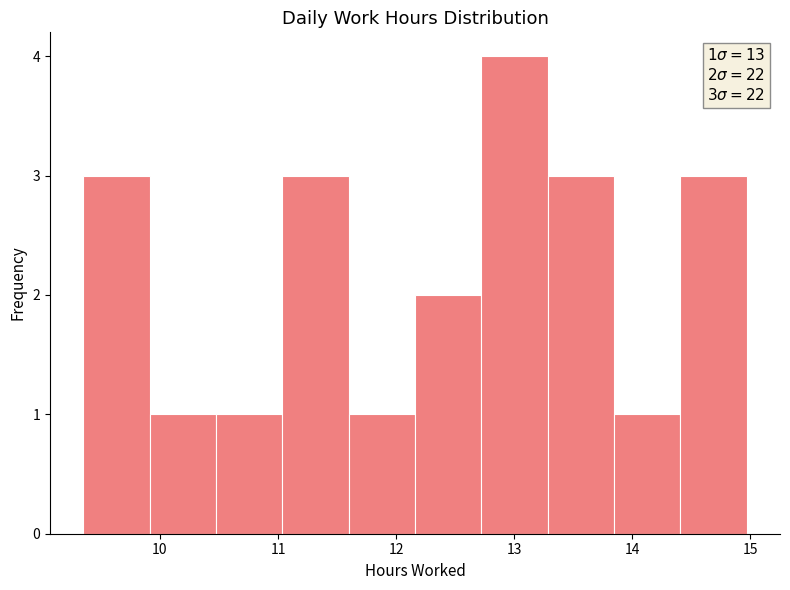

Which range on the x-axis has the tallest bar?

12.7 to 13.3